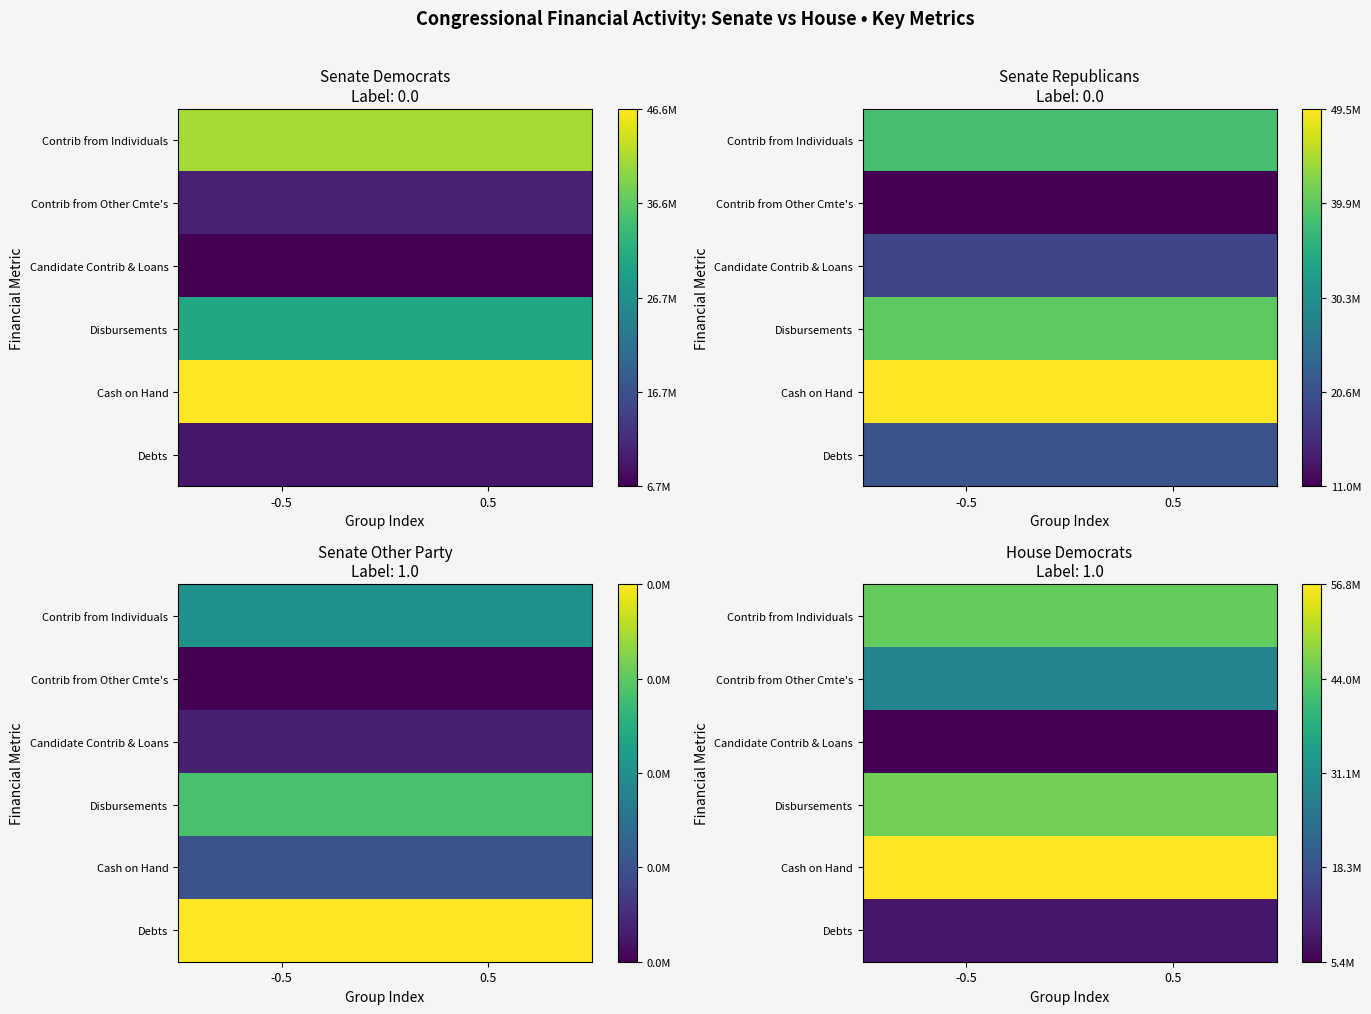

Count the number of categories in the chart.

2